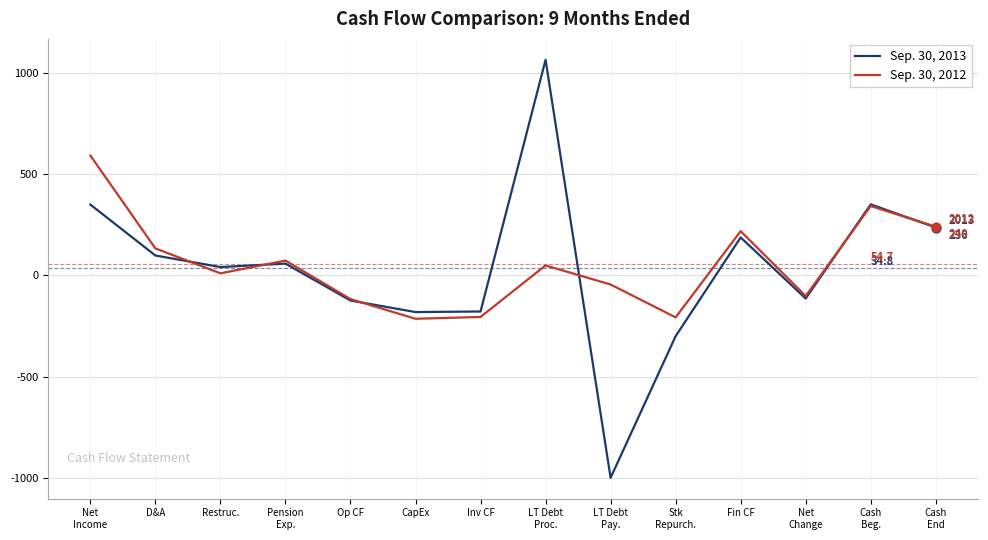

What is the spread (max minus min) of values at Fin CF?

31